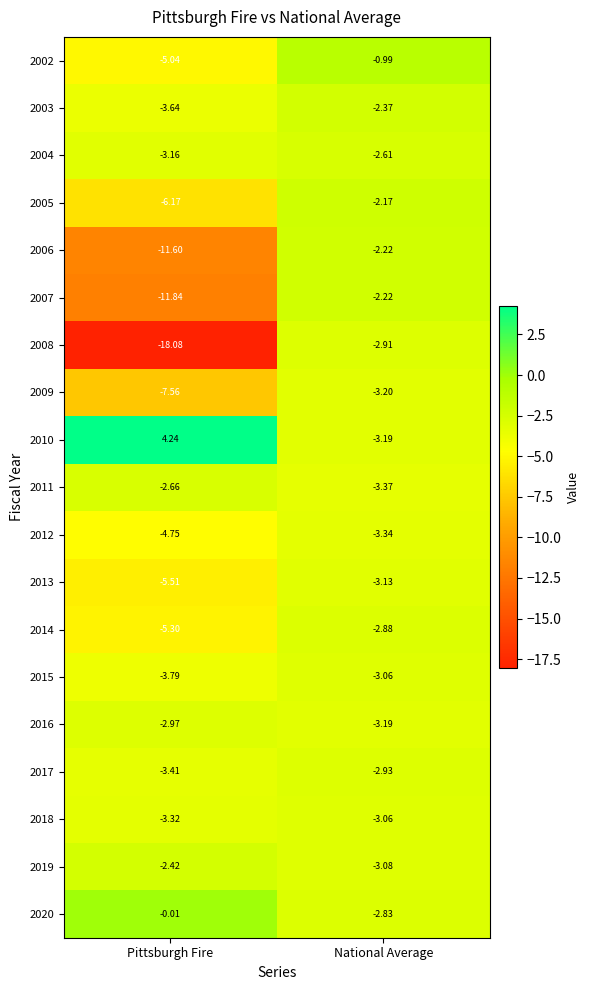

At which category is the sum across all series the highest?

National Average